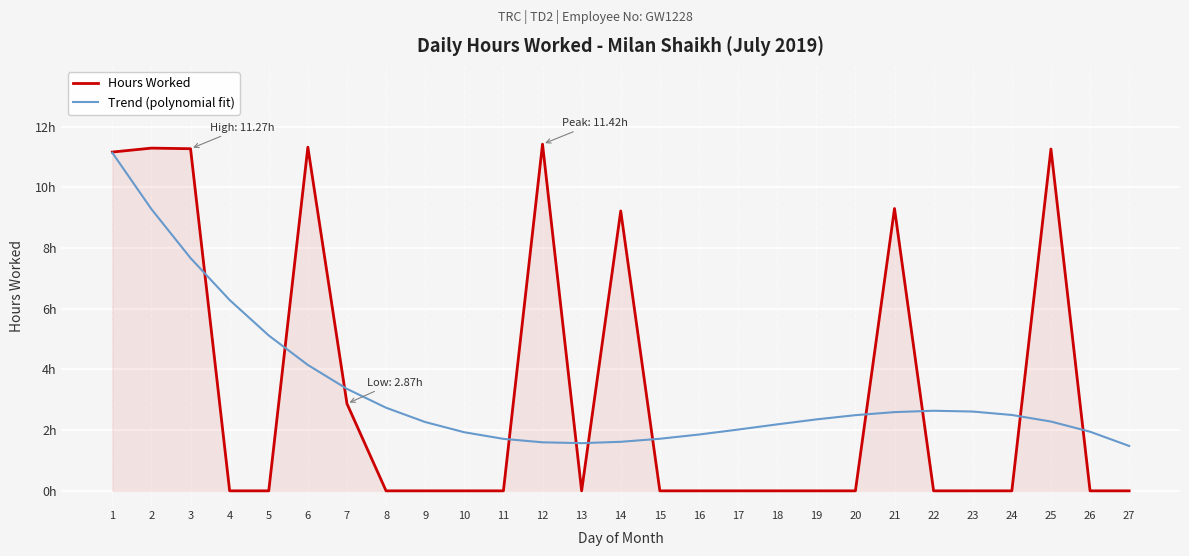

What is the average value of the Trend (polynomial fit) series?

3.3